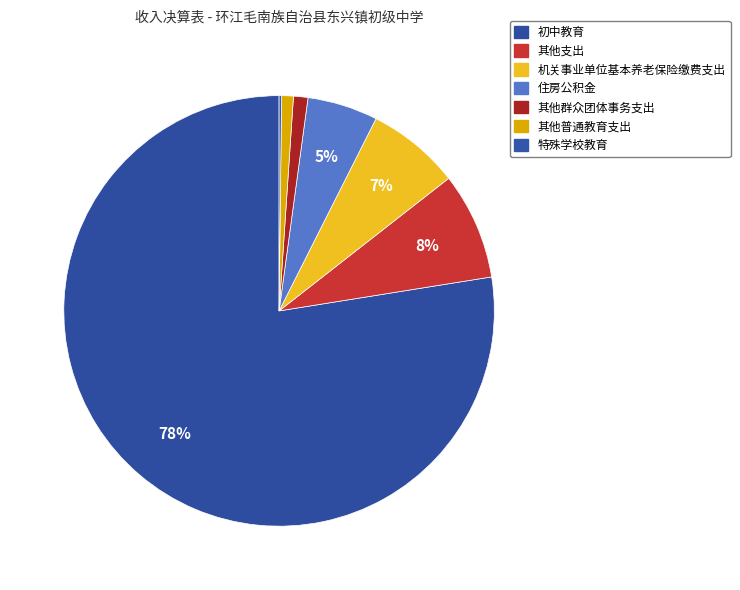

Rank the categories by value from lowest to highest.

特殊学校教育, 其他普通教育支出, 其他群众团体事务支出, 住房公积金, 机关事业单位基本养老保险缴费支出, 其他支出, 初中教育